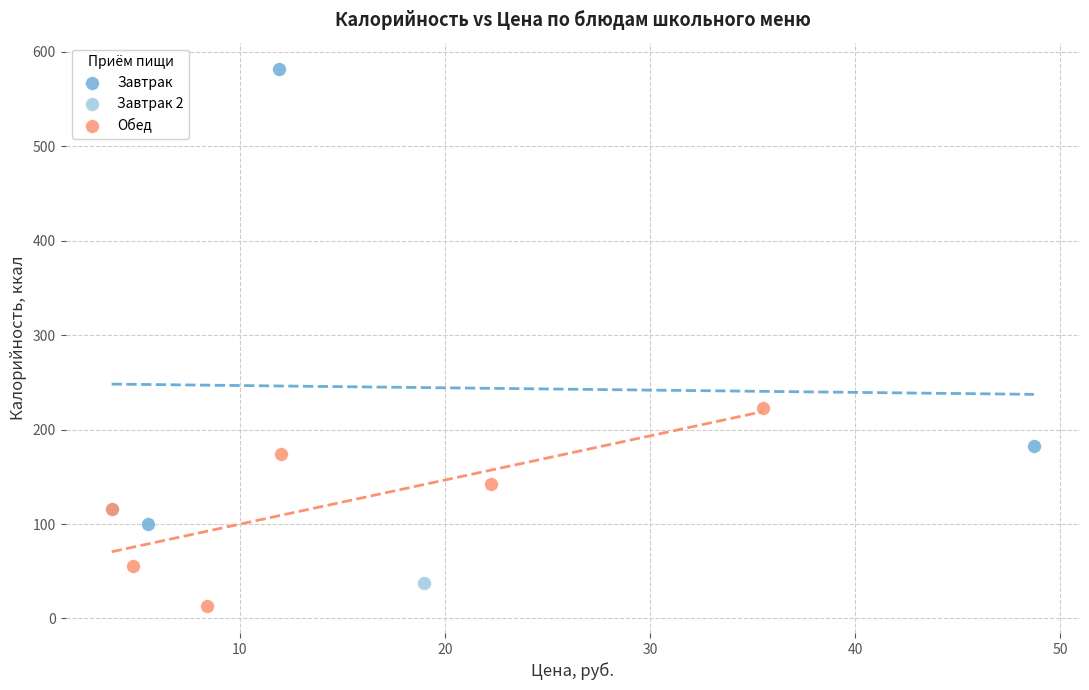

Which series contains the lowest Y value?

Обед